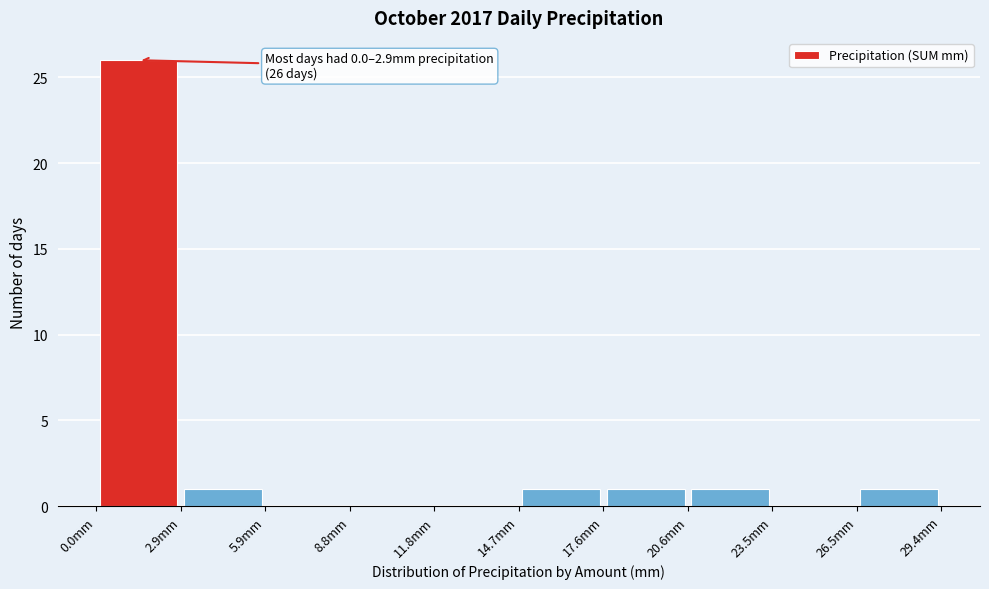

Over which range of the x-axis is the bar tallest?

0.0 to 3.0